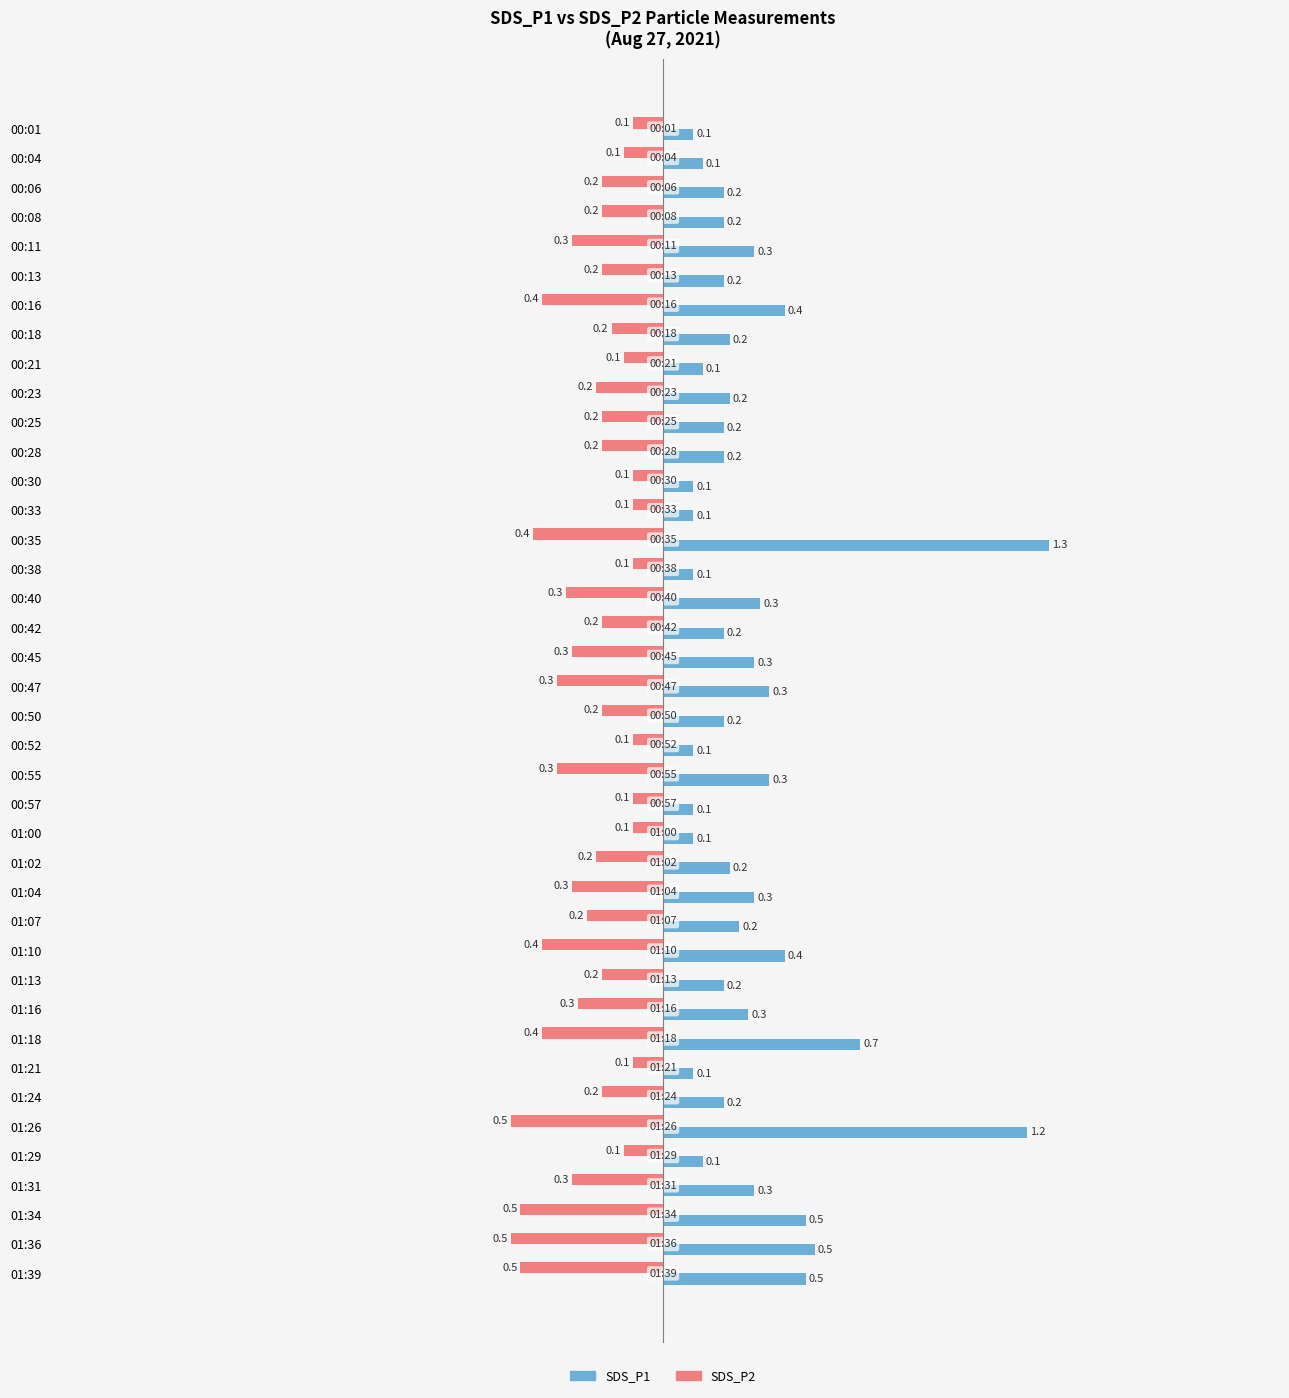

Which category has the highest value across all series?

00:35